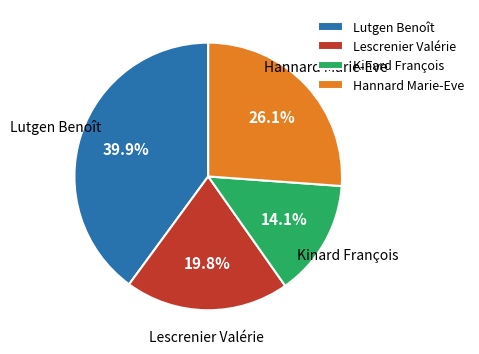

The Lutgen Benoît slice represents 29% of the pie. True or false?

False